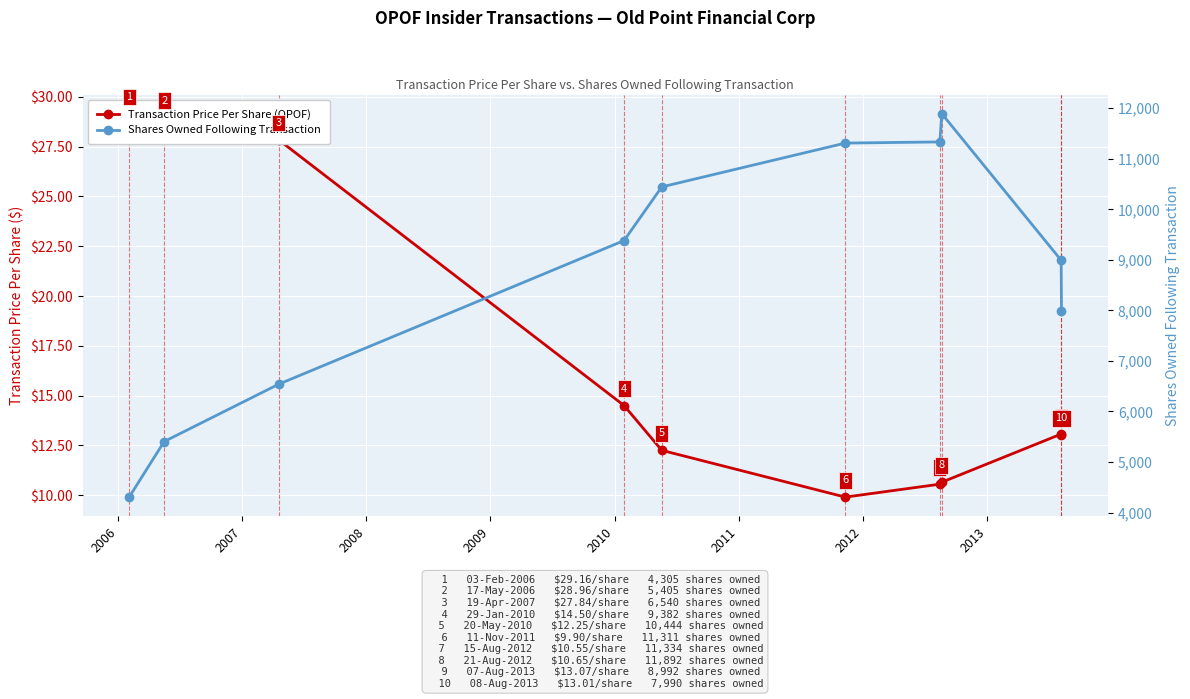

What is the difference between the maximum and second lowest values in the Shares Owned Following Transaction series?

6487.0